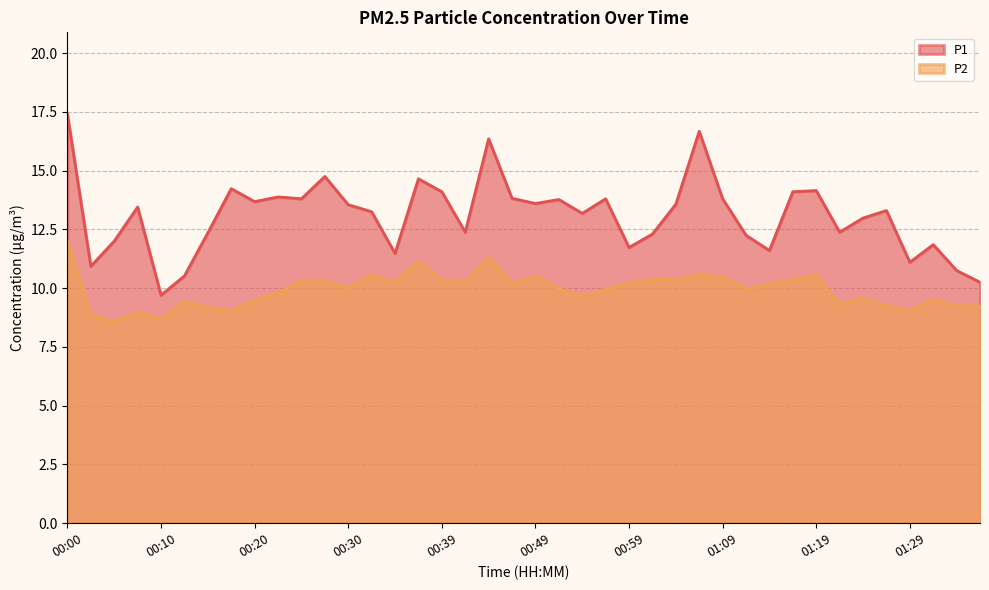

Which label corresponds to the largest value in the chart?

00:00